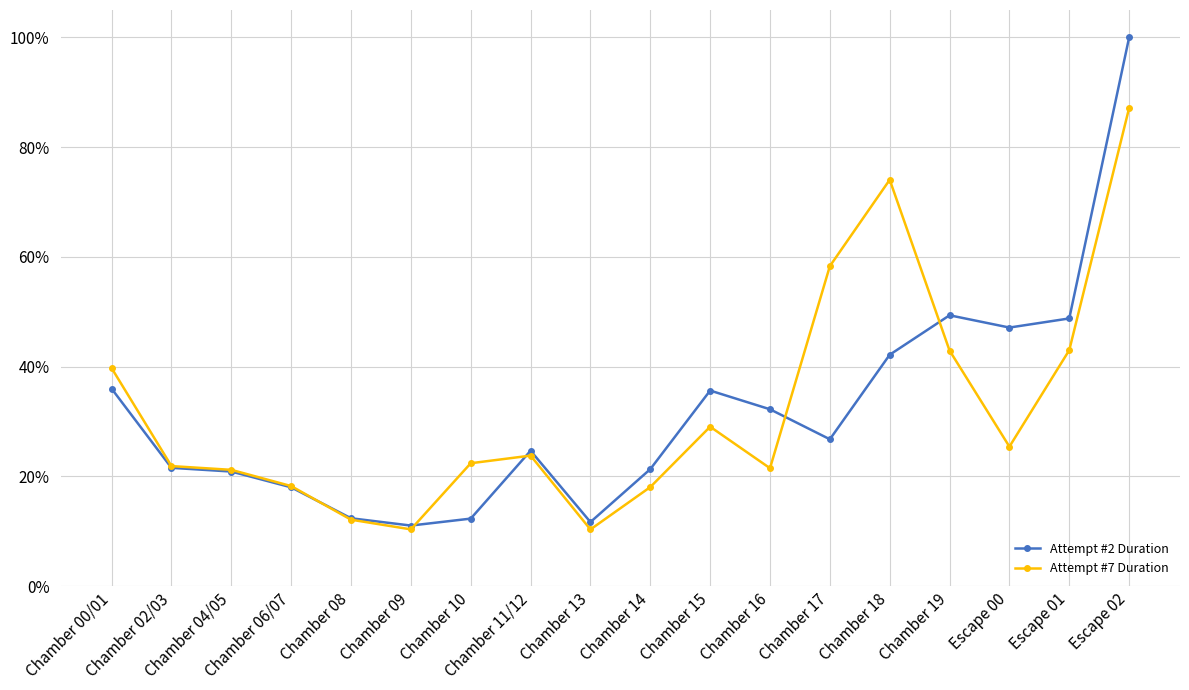

What is the value of the Attempt #7 Duration point at the 9th from the left?

0.1